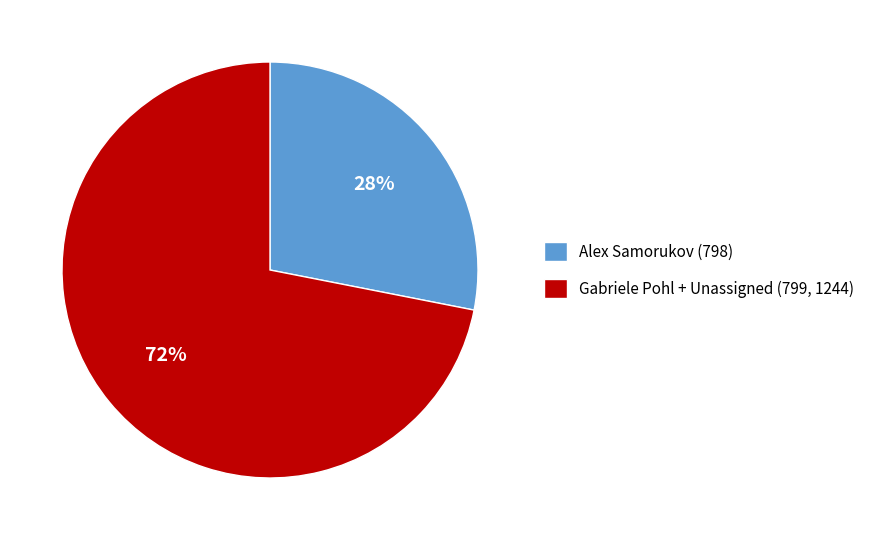

To the nearest percent, what portion does Alex Samorukov (798) represent?

28%